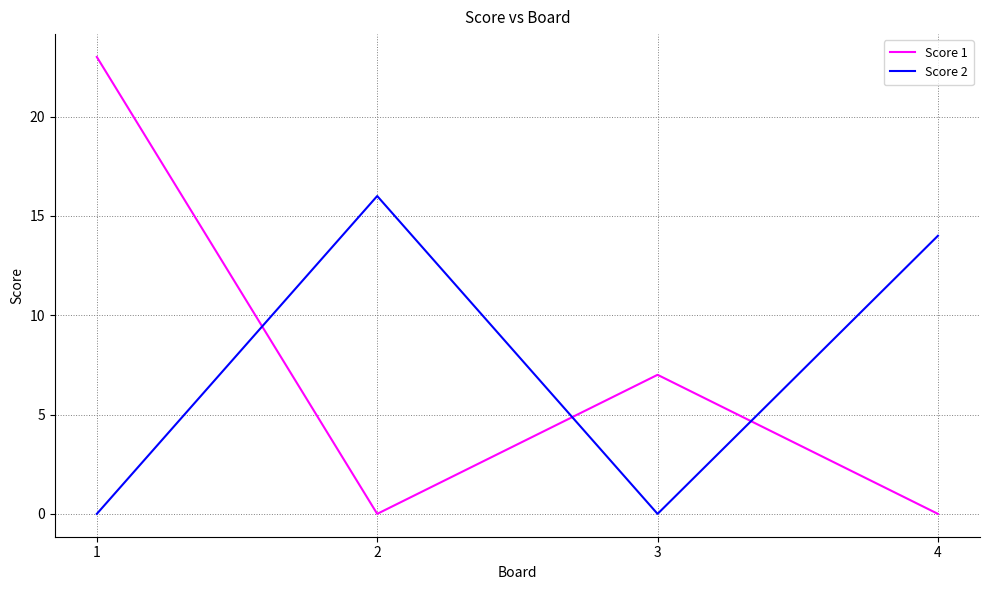

At which label does Score 1 first exceed 7?

1